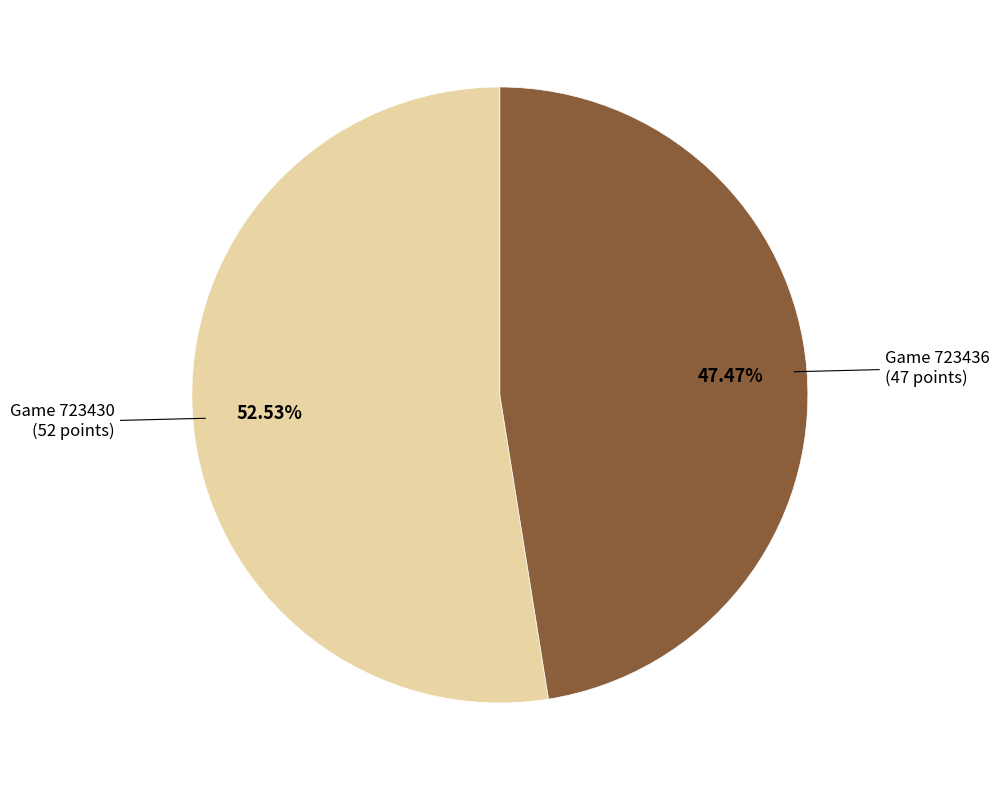

Rank the categories by value from highest to lowest.

Game 723430, Game 723436